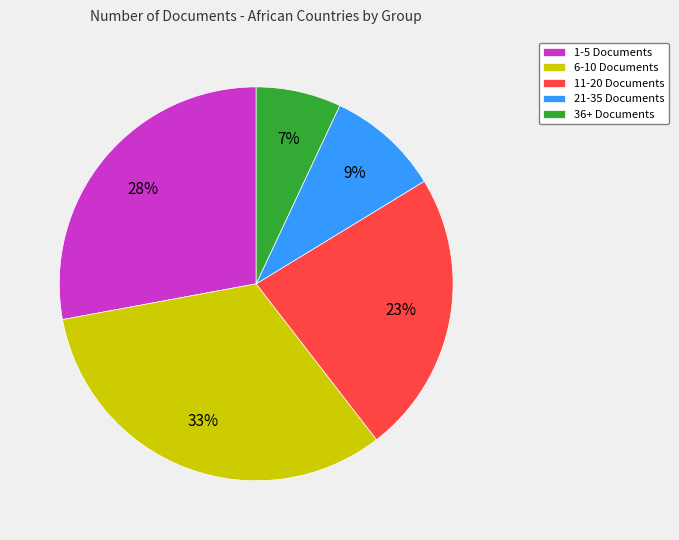

Is there any slice that represents more than half of the pie?

No